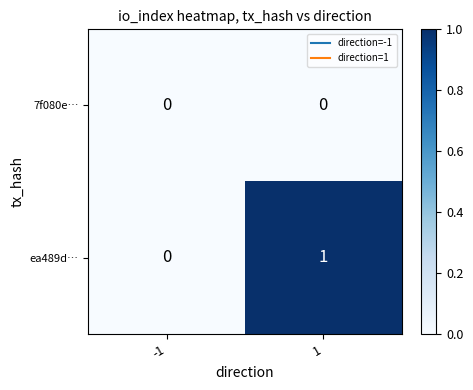

Is the value of ea489d… at 1 greater than the value of 7f080e… at -1?

Yes